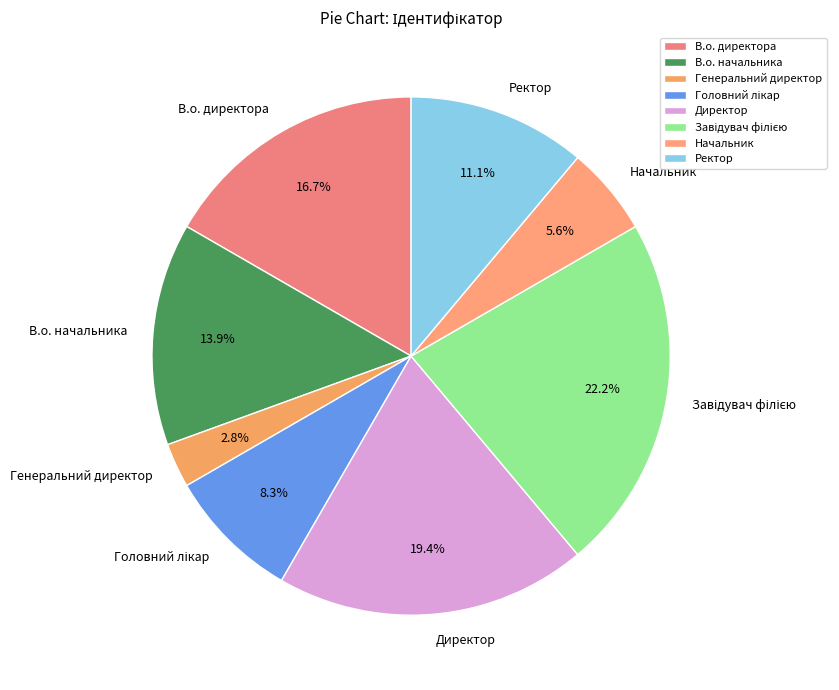

Which slice is the smallest?

Генеральний директор